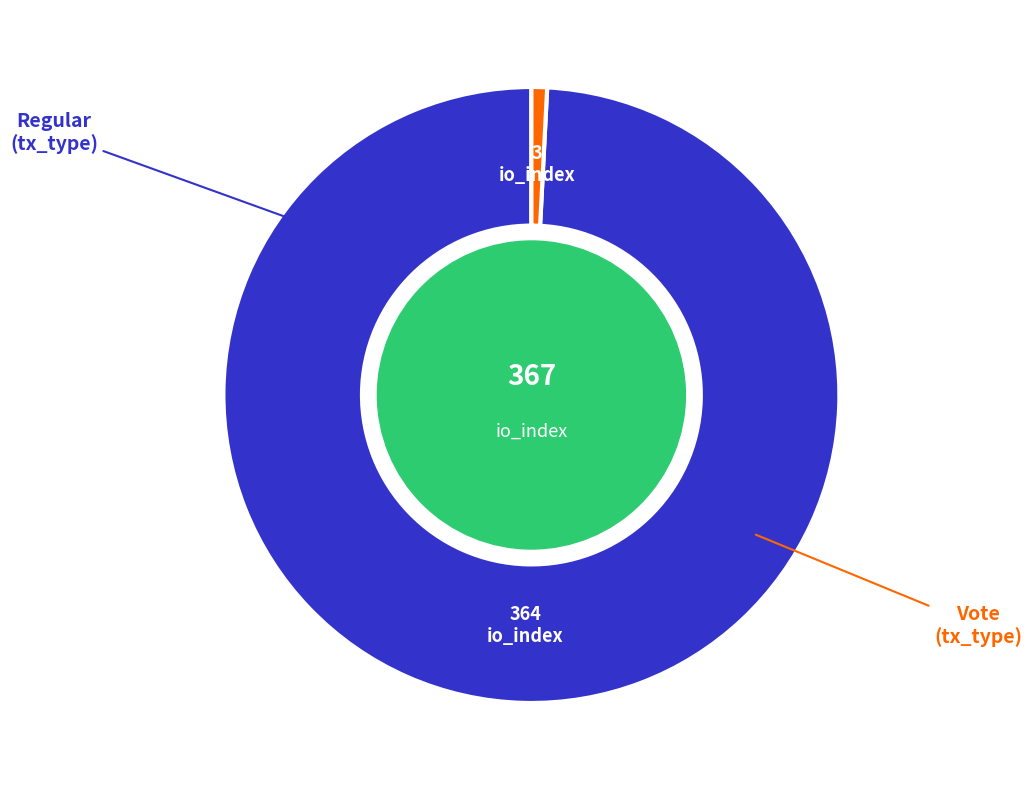

Is the sum of Regular and Vote greater than half?

Yes